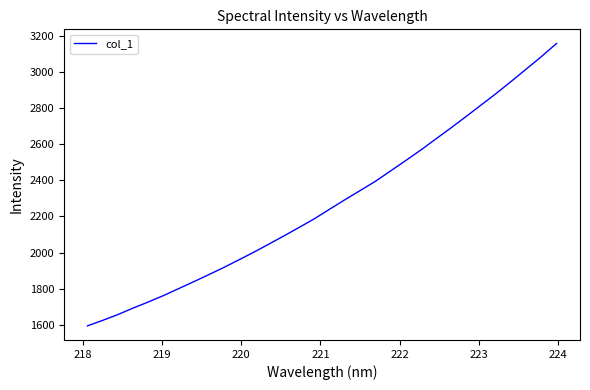

What is the smallest value displayed?

1592.9